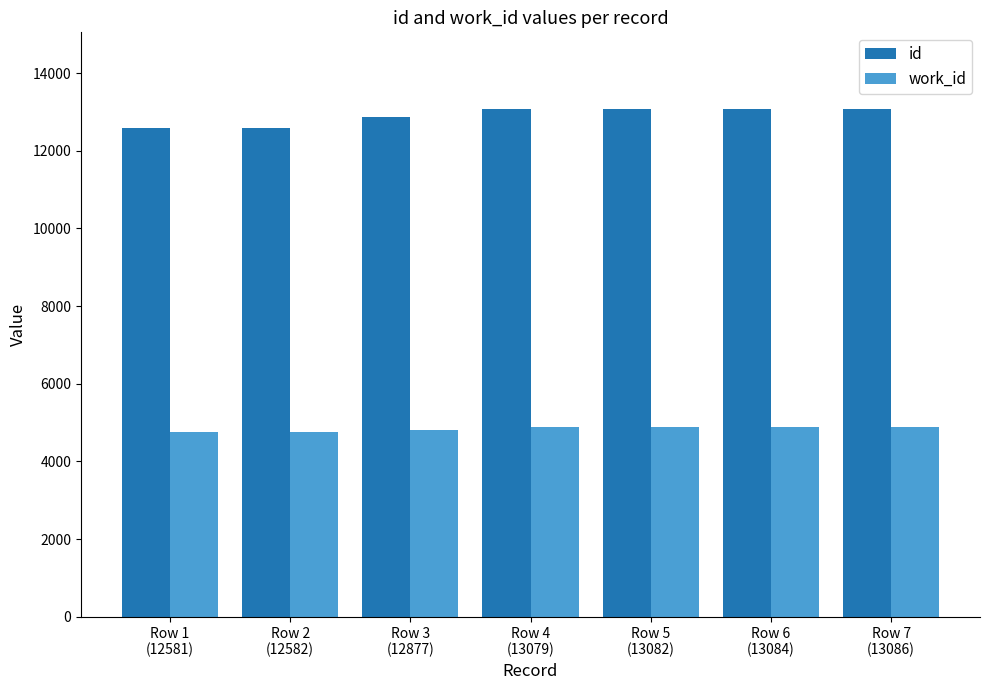

What is the maximum value shown in the chart?

13086